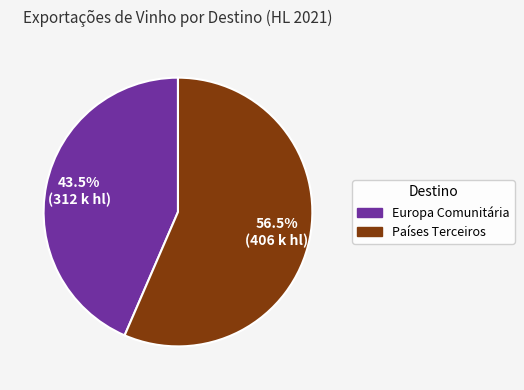

How many slices are in this pie chart?

2